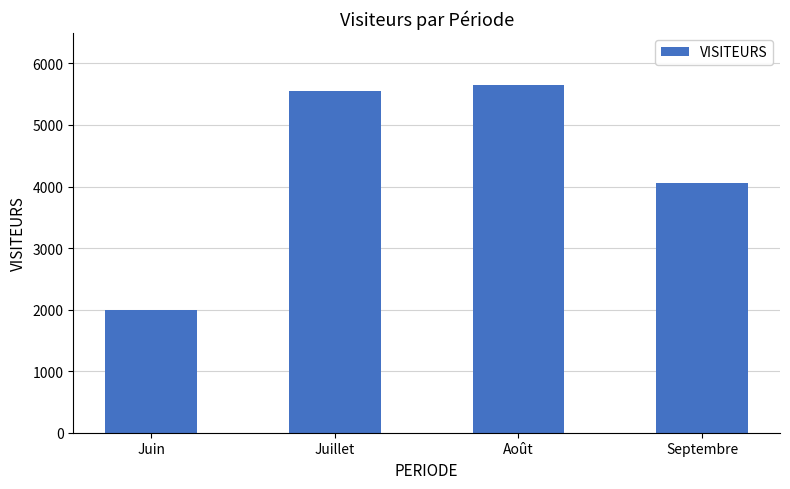

At which label is the value closest to 3823?

Septembre